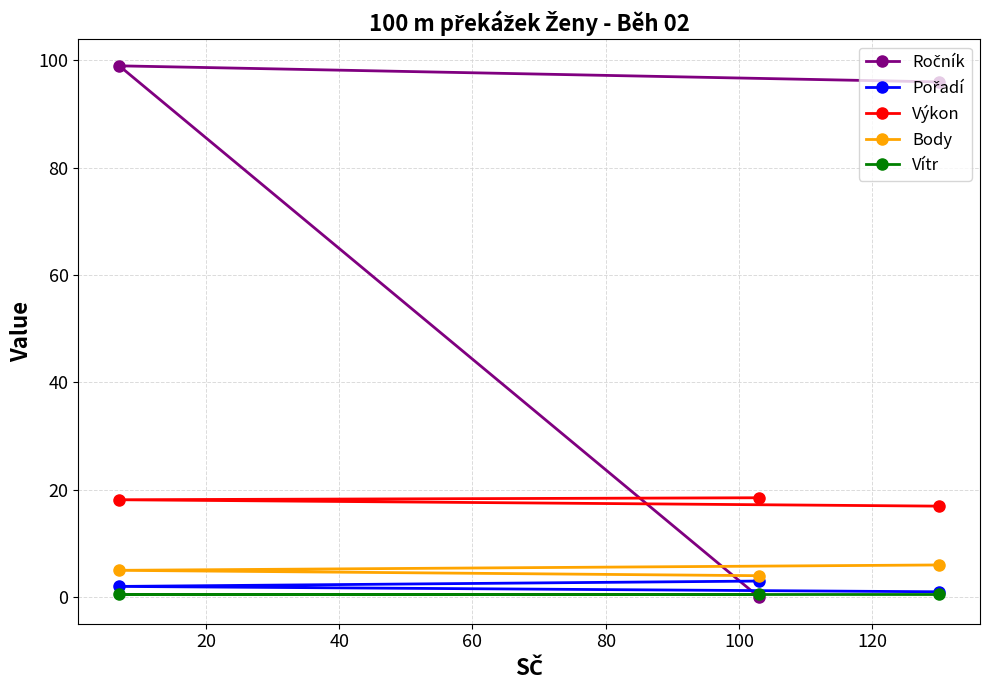

What is the maximum value shown in the chart?

99.0